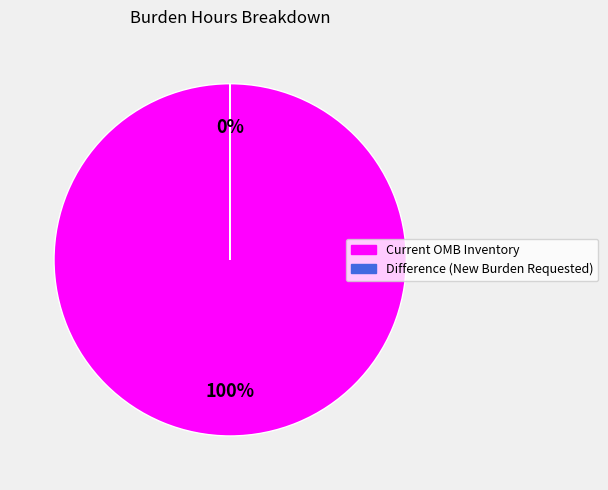

What is the change in value from Current OMB Inventory to Difference (New Burden Requested)?

-9808206.8